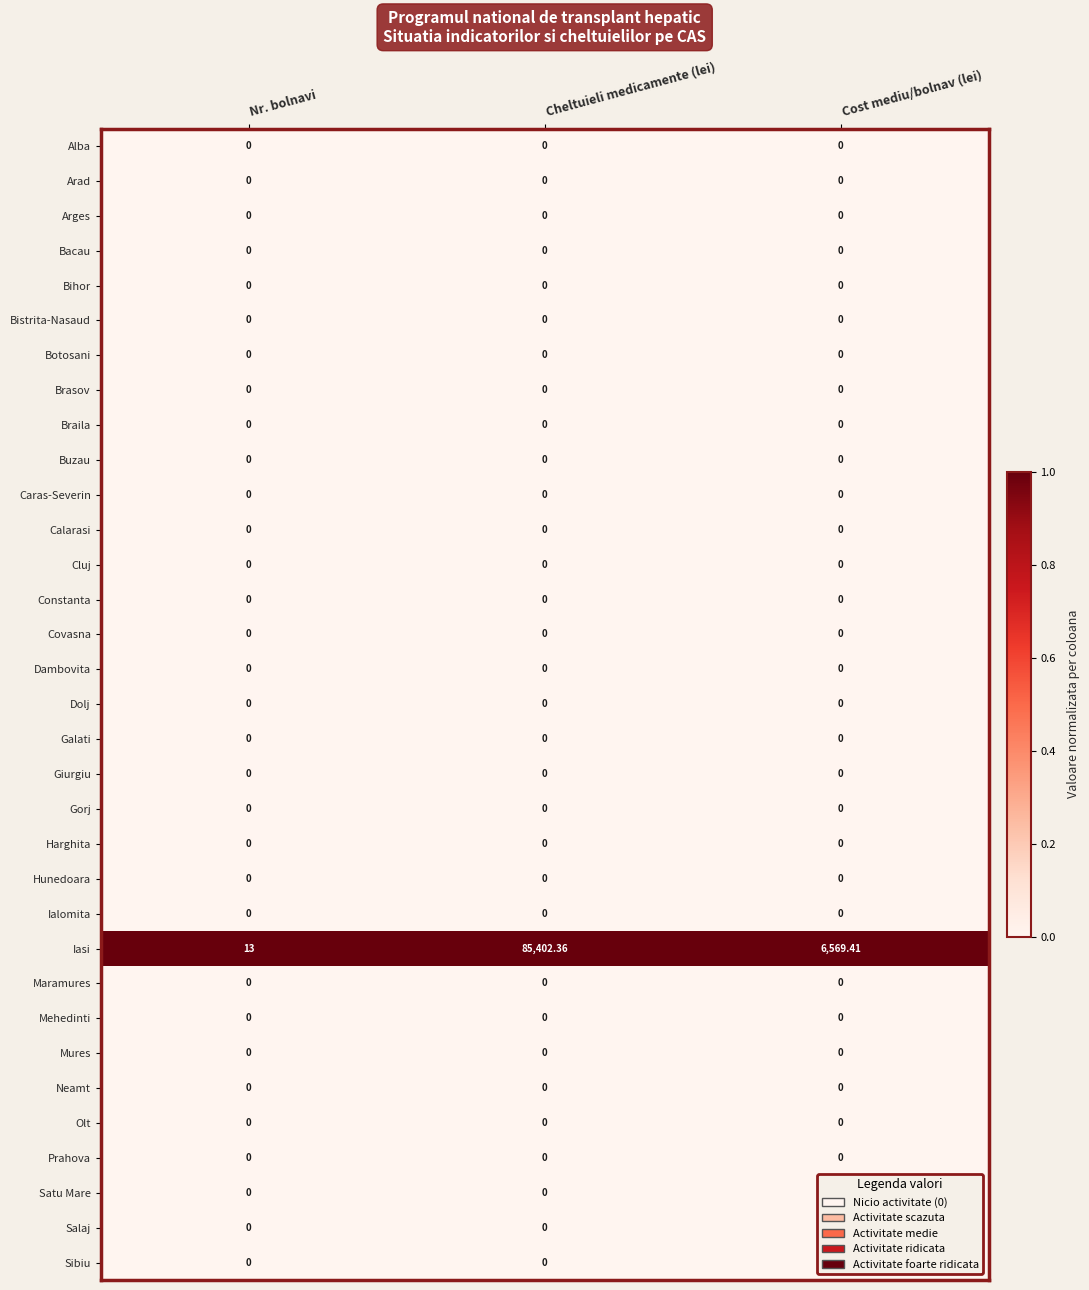

Which category has the highest value across all series?

Cheltuieli medicamente (lei)